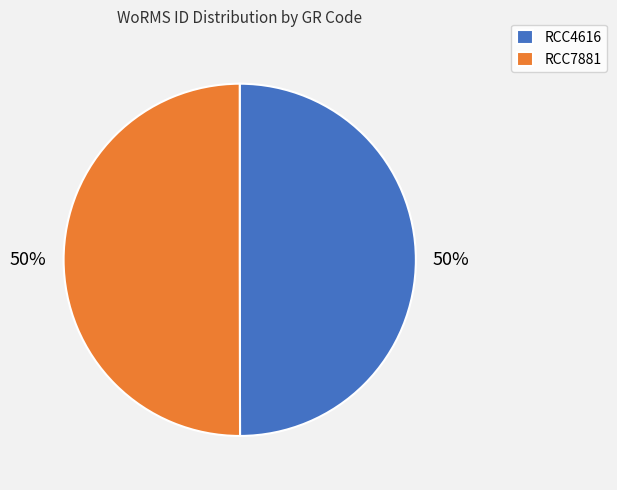

Is the sum of RCC7881 and RCC4616 greater than half?

Yes